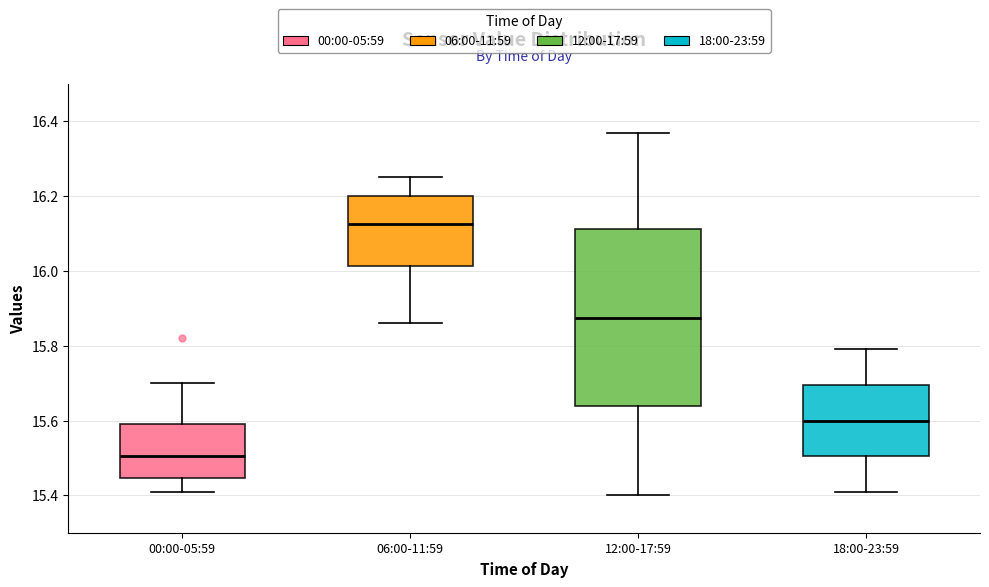

Comparing the boxes themselves (not the whiskers), which one is the tallest?

12:00-17:59